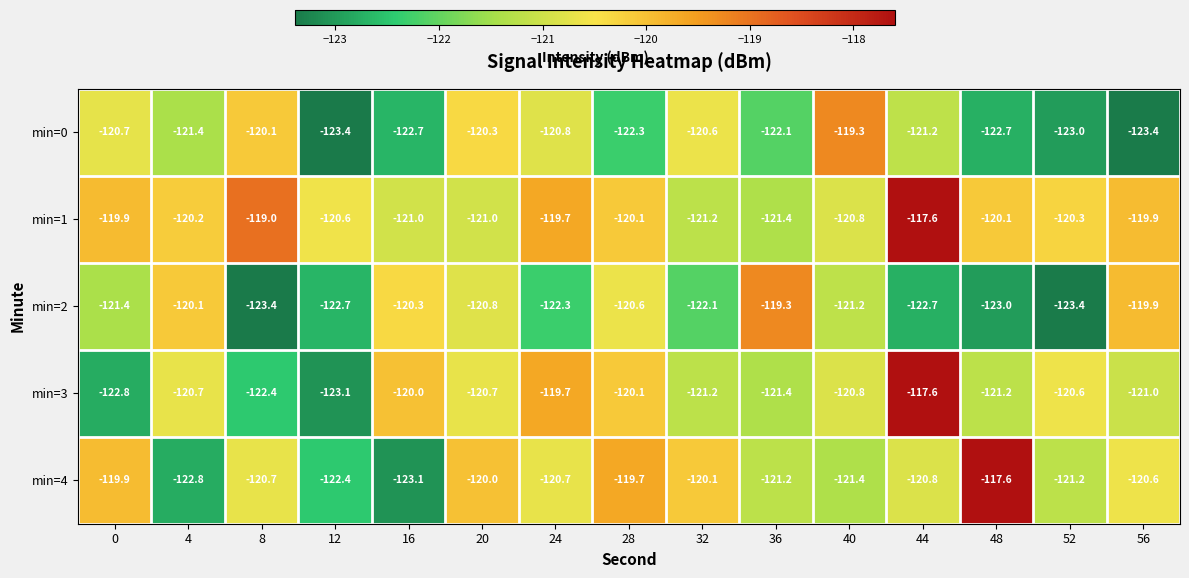

At 48, list the series in order from smallest to largest.

min=2, min=0, min=3, min=1, min=4